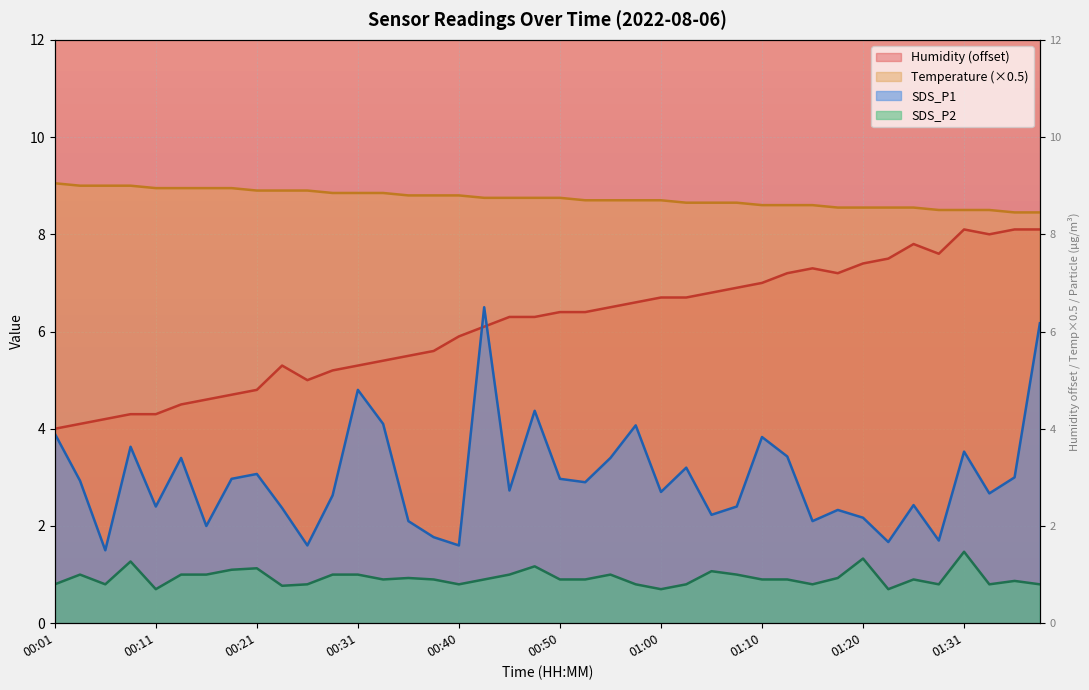

Reading left to right, what are all the values shown in this chart?

Temp: 9.1	9.0	9.0	9.0	8.9	8.9	8.9	8.9	8.9	8.9	8.9	8.8	8.8	8.8	8.8	8.8	8.8	8.8	8.8	8.8	8.8	8.7	8.7	8.7	8.7	8.7	8.7	8.7	8.6	8.6	8.6	8.6	8.6	8.6	8.6	8.5	8.5	8.5	8.4	8.4
Humidity: 4.0	4.1	4.2	4.3	4.3	4.5	4.6	4.7	4.8	5.3	5.0	5.2	5.3	5.4	5.5	5.6	5.9	6.1	6.3	6.3	6.4	6.4	6.5	6.6	6.7	6.7	6.8	6.9	7.0	7.2	7.3	7.2	7.4	7.5	7.8	7.6	8.1	8.0	8.1	8.1
SDS_P1: 3.9	2.9	1.5	3.6	2.4	3.4	2.0	3.0	3.1	2.4	1.6	2.6	4.8	4.1	2.1	1.8	1.6	6.5	2.7	4.4	3.0	2.9	3.4	4.1	2.7	3.2	2.2	2.4	3.8	3.4	2.1	2.3	2.2	1.7	2.4	1.7	3.5	2.7	3.0	6.2
SDS_P2: 0.8	1.0	0.8	1.3	0.7	1.0	1.0	1.1	1.1	0.8	0.8	1.0	1.0	0.9	0.9	0.9	0.8	0.9	1.0	1.2	0.9	0.9	1.0	0.8	0.7	0.8	1.1	1.0	0.9	0.9	0.8	0.9	1.3	0.7	0.9	0.8	1.5	0.8	0.9	0.8